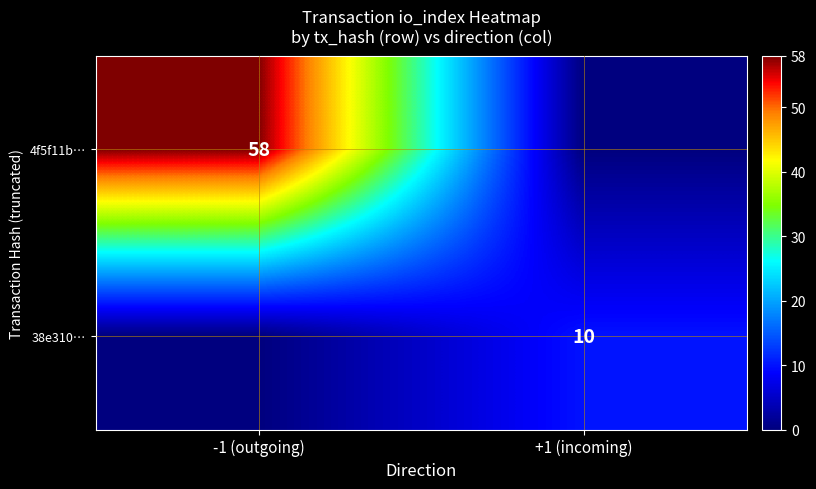

True or false: 4f5f11b… has a value of 16 at -1 (outgoing).

False